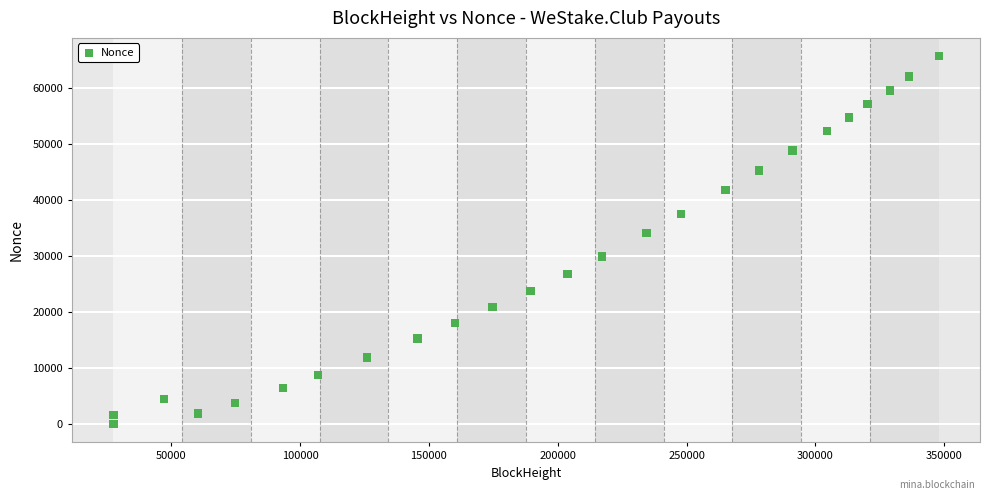

What Y value in the scatter plot is closest to 32807?

34129